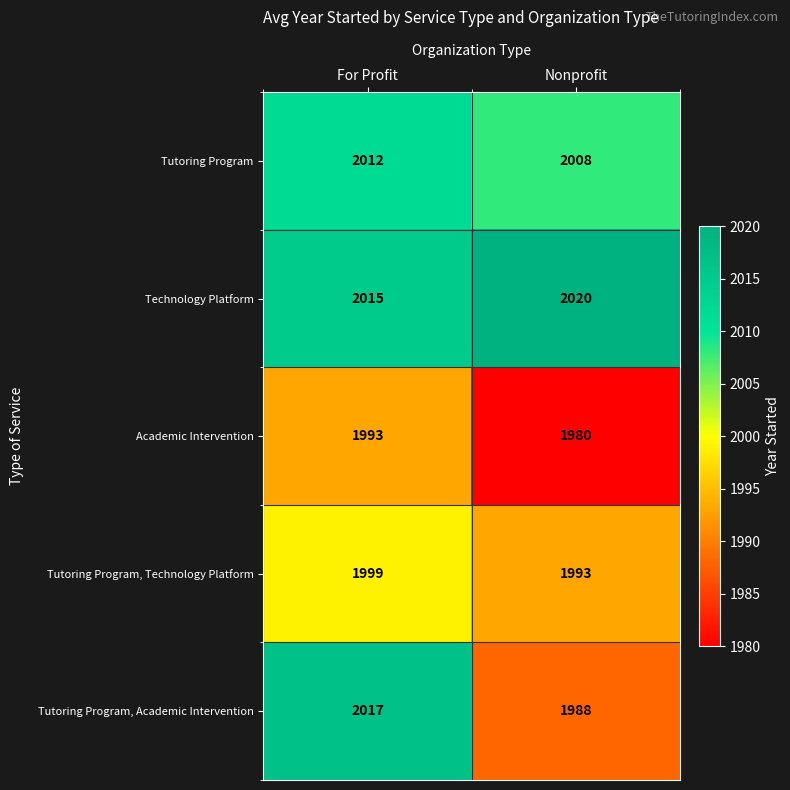

List the series in order of their peak value, highest first.

Technology Platform, Tutoring Program, Academic Intervention, Tutoring Program, Tutoring Program, Technology Platform, Academic Intervention